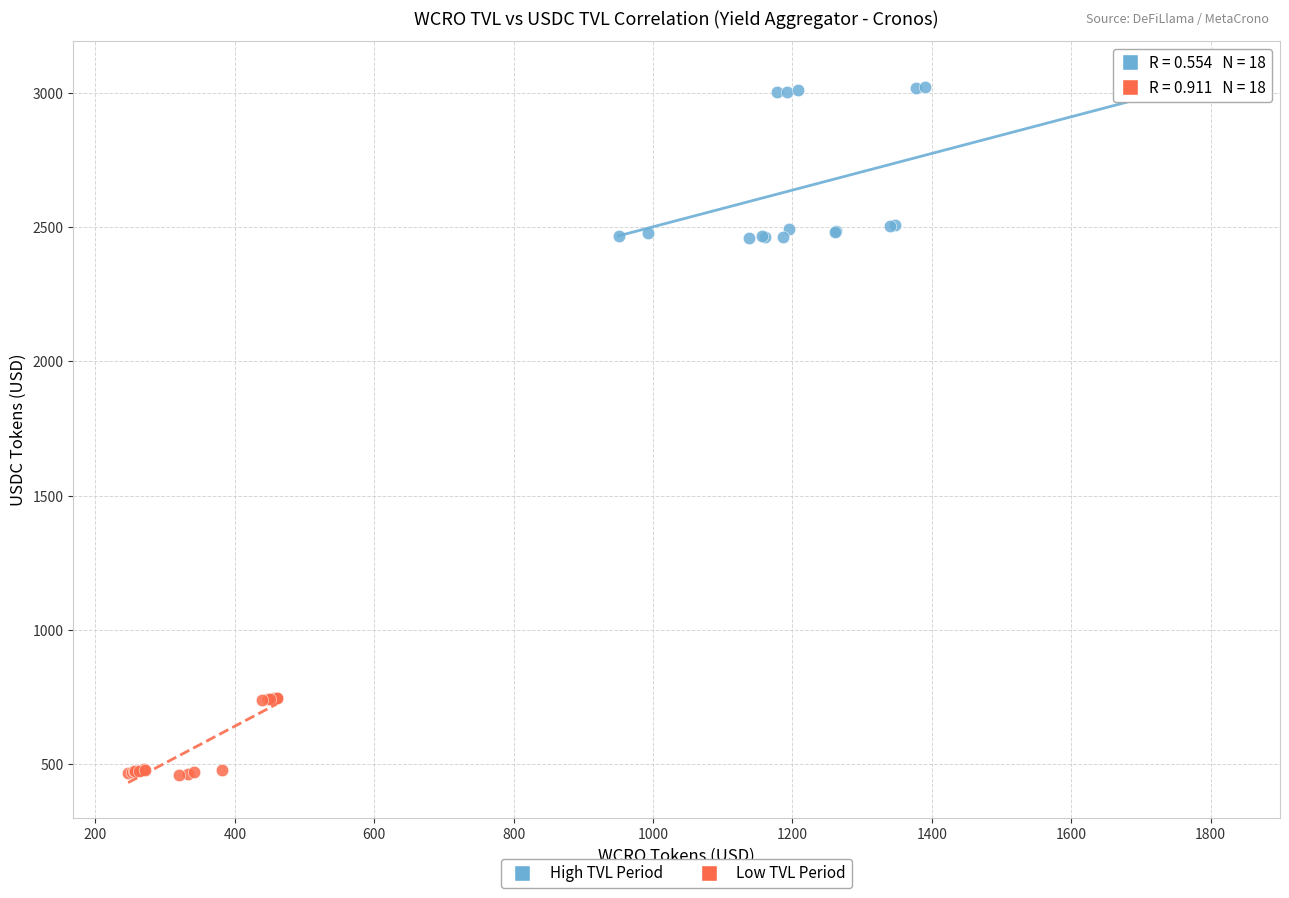

Which series contains the lowest Y value?

Low TVL Period